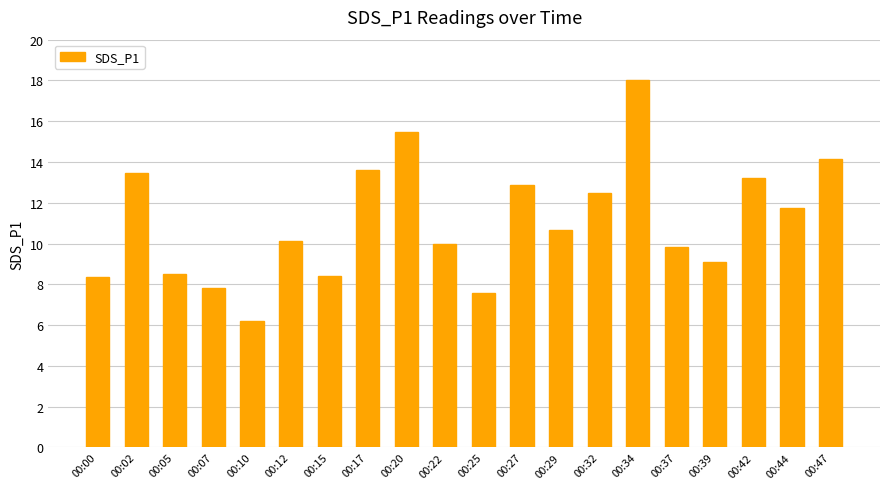

Between 00:42 and 00:12, which is larger?

00:42